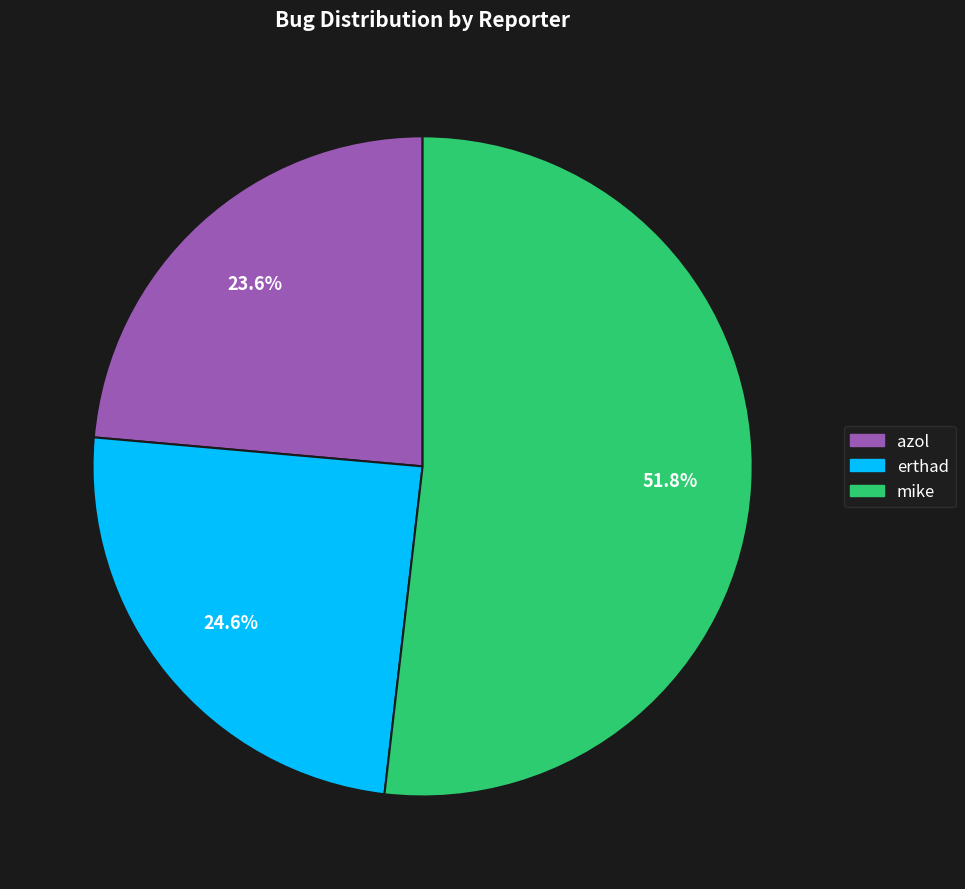

Does any single category account for the majority?

Yes